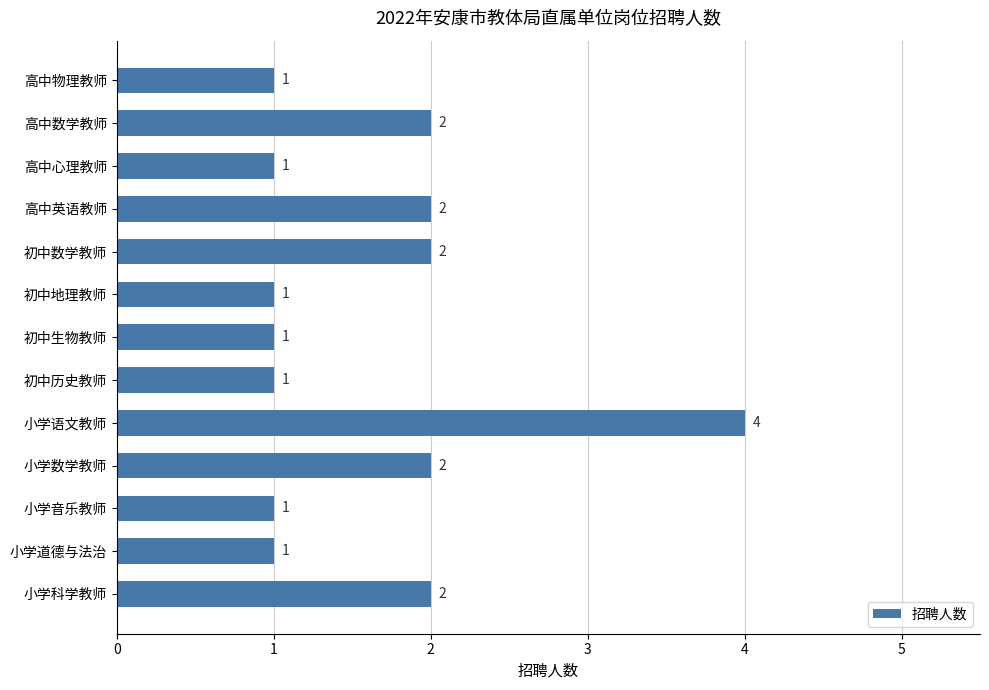

What is the ratio of the value at 高中物理教师 to the value at 小学音乐教师?

1.0